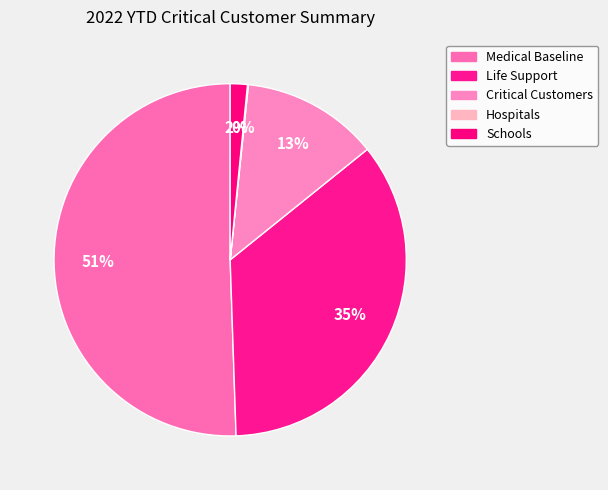

The Medical Baseline slice represents 42% of the pie. True or false?

False